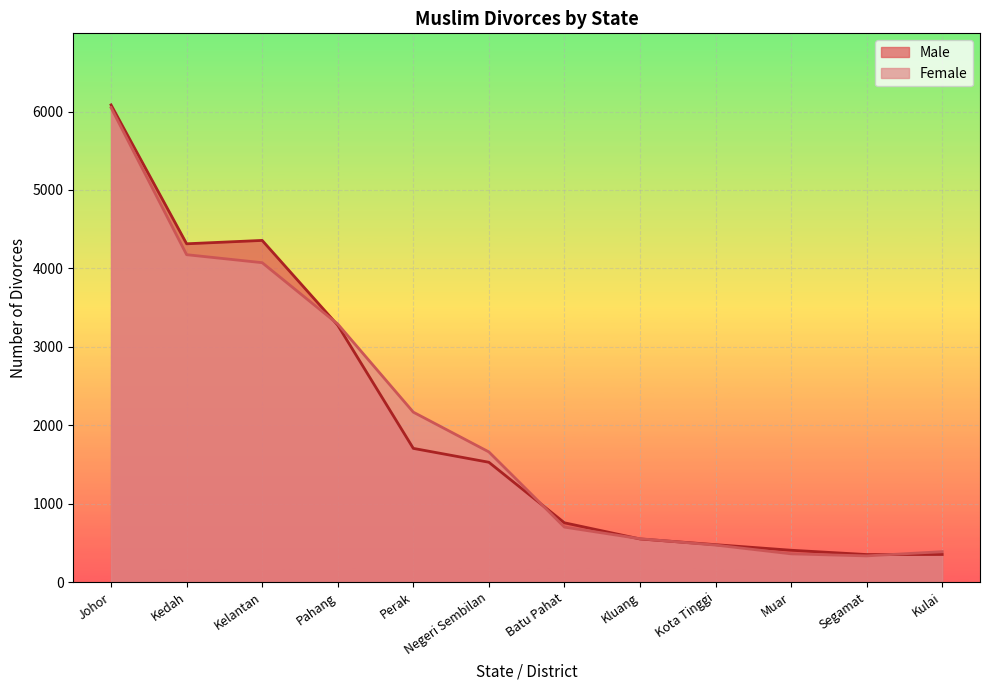

At which label does Female reach its minimum?

Segamat